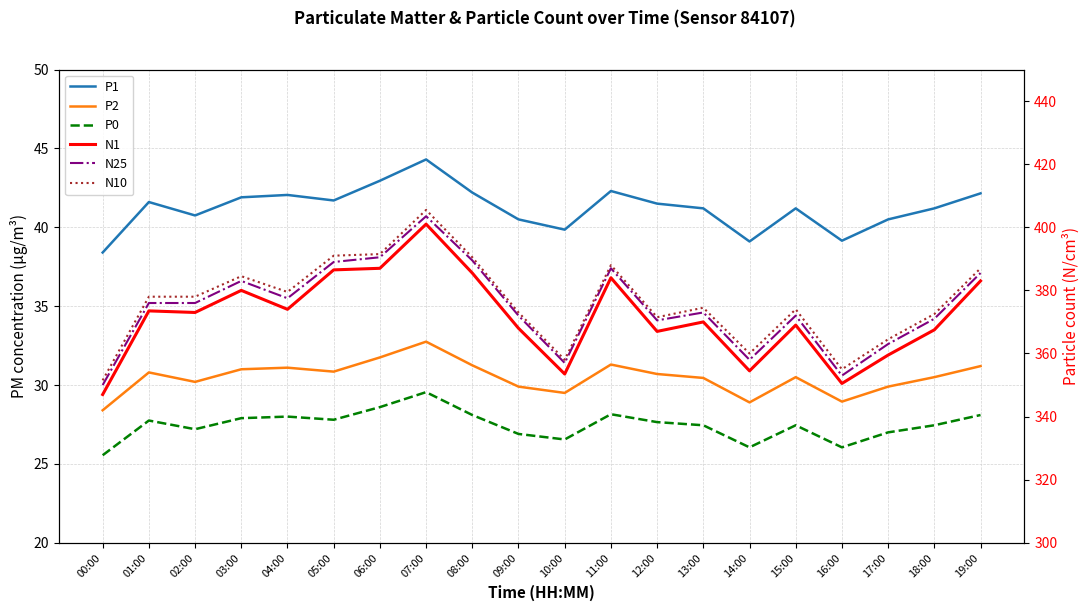

True or false: N10 has more than 1 interior local peaks.

True